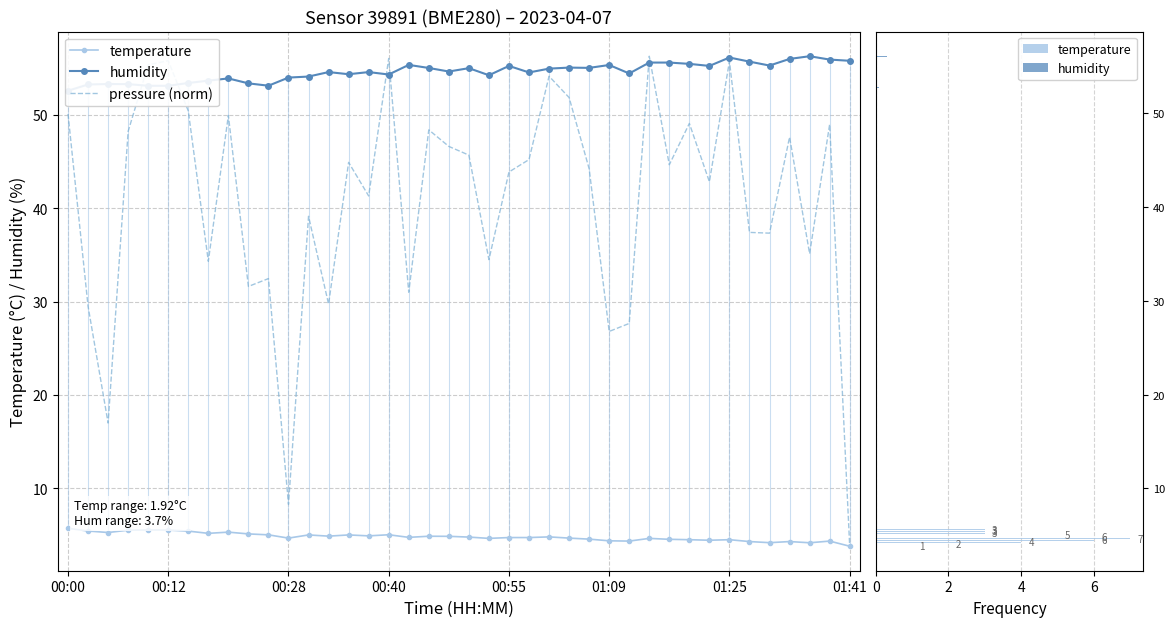

At which label does temperature first exceed 4?

00:00